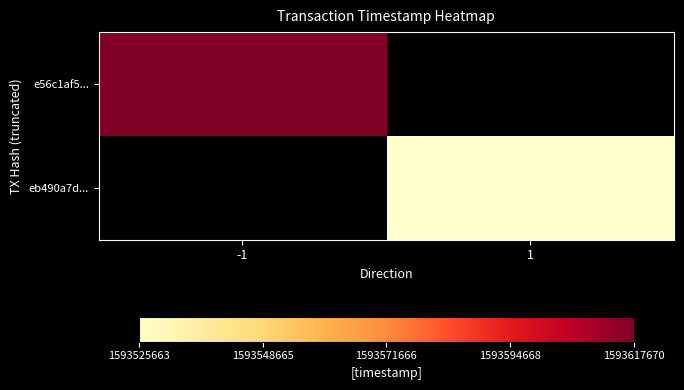

Which series has the widest spread of values?

e56c1af5...